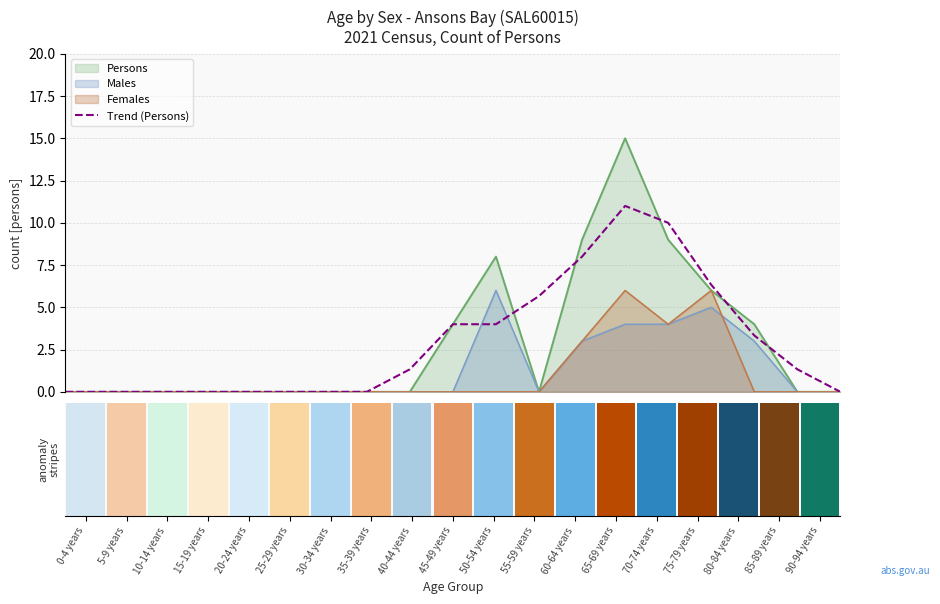

What is the label of the 6th bar from the left?

25-29 years